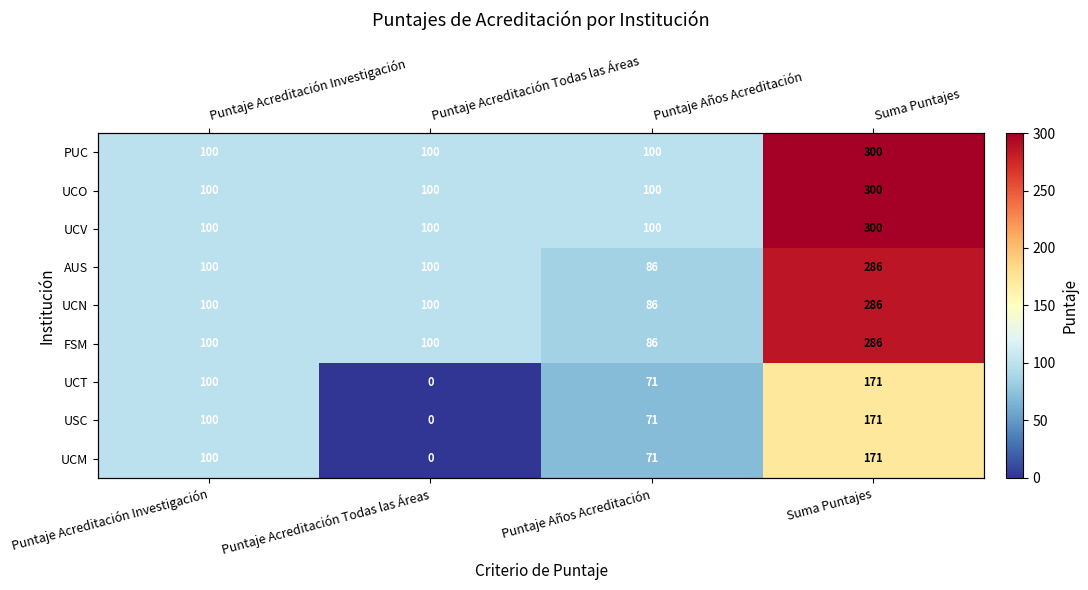

Which category has the highest value in the UCO series?

Suma Puntajes